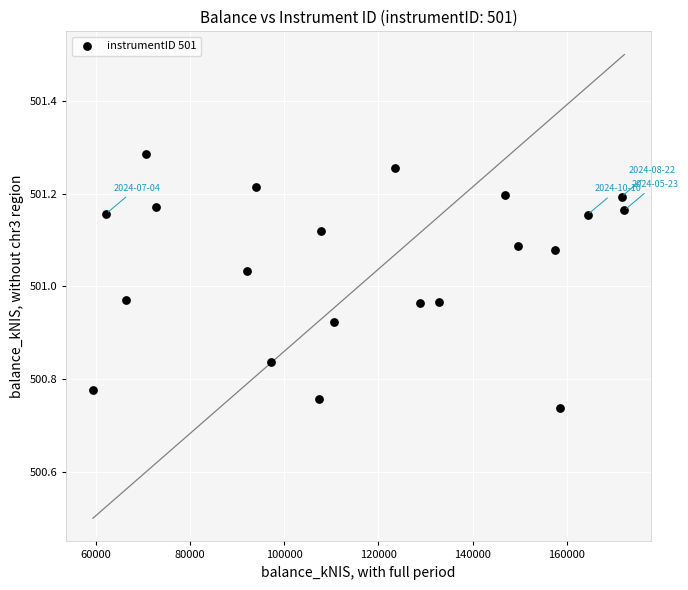

What is the range of X values (max minus min)?

112861.3